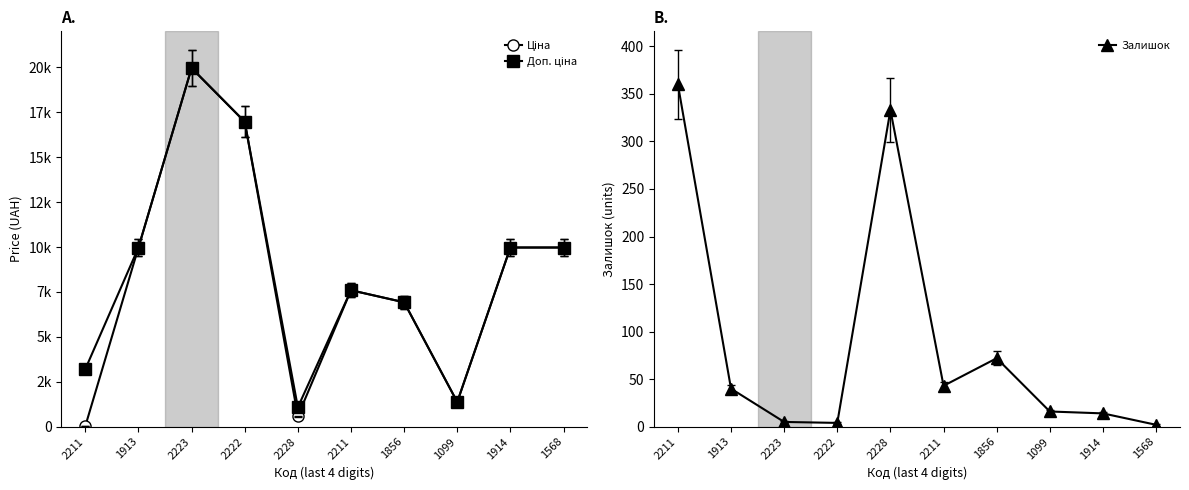

Is it true that Доп. ціна equals 9975.0 at 1914?

True